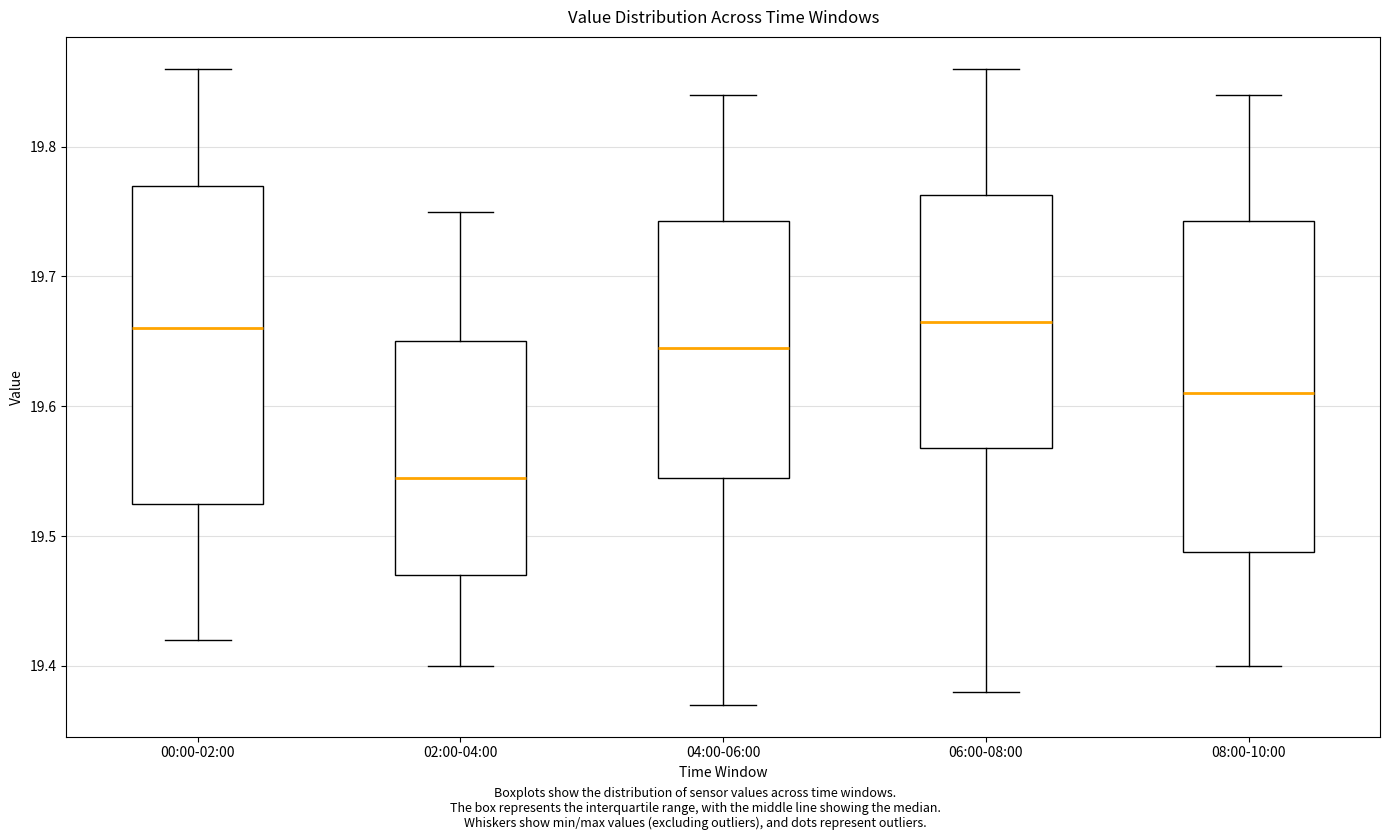

Comparing the boxes themselves (not the whiskers), which one is the tallest?

08:00-10:00